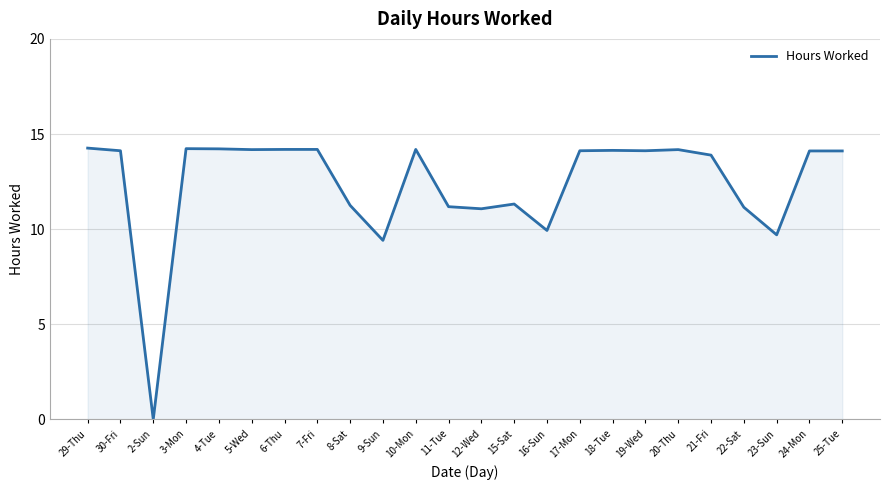

Count the number of values greater than 14.

14